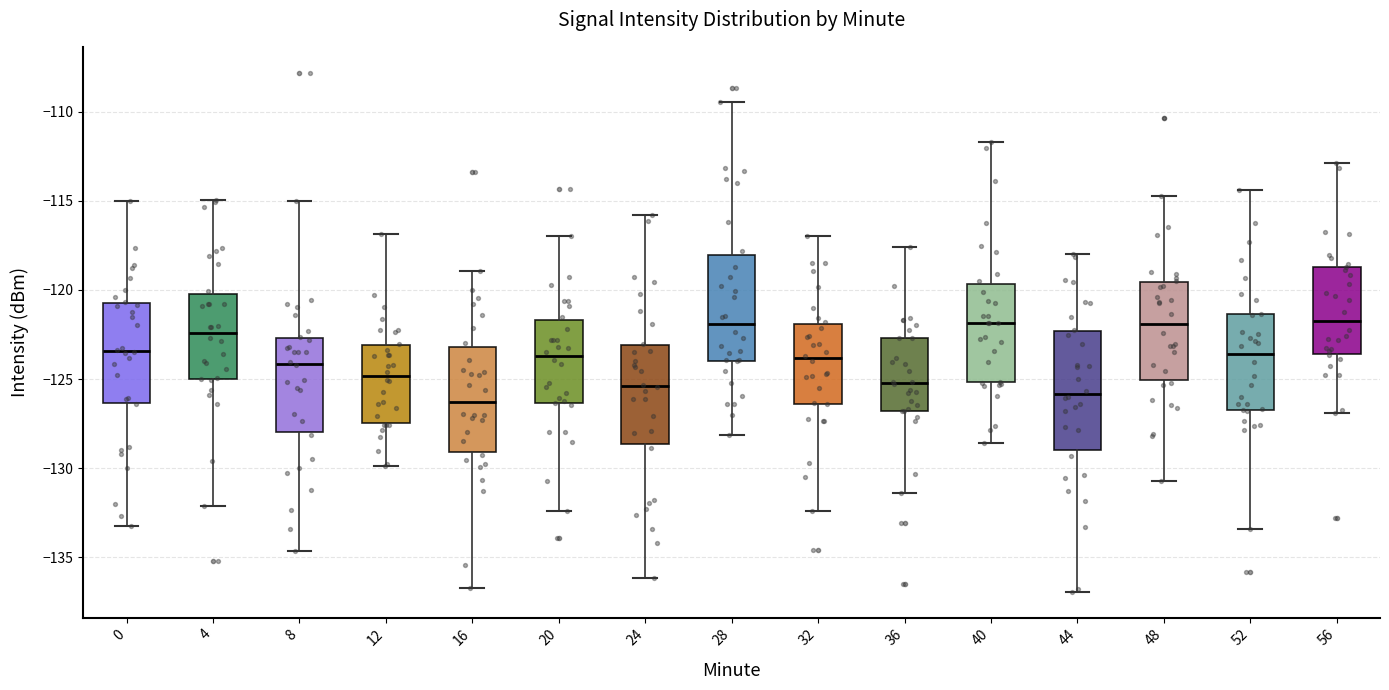

Which box is the tallest, from its lower edge to its upper edge?

44